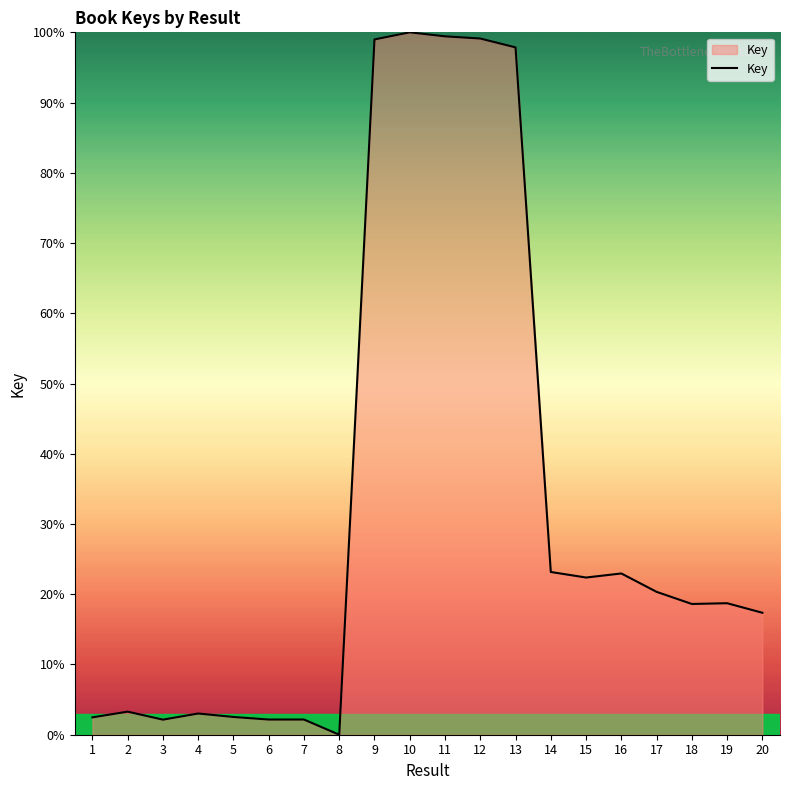

The chart shows a value of 23.2 at 14. True or false?

True